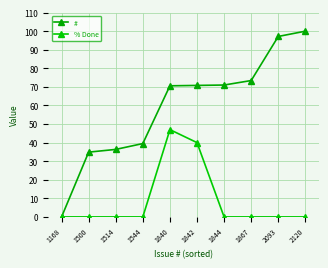

How many lines are shown in the chart?

2